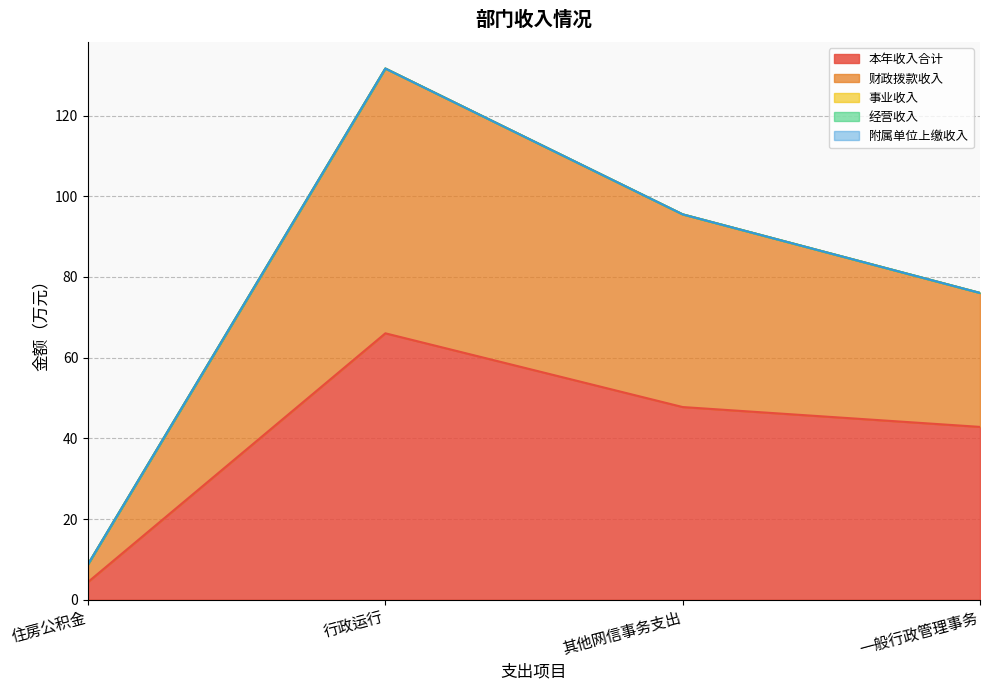

Which series has the widest spread of values?

本年收入合计